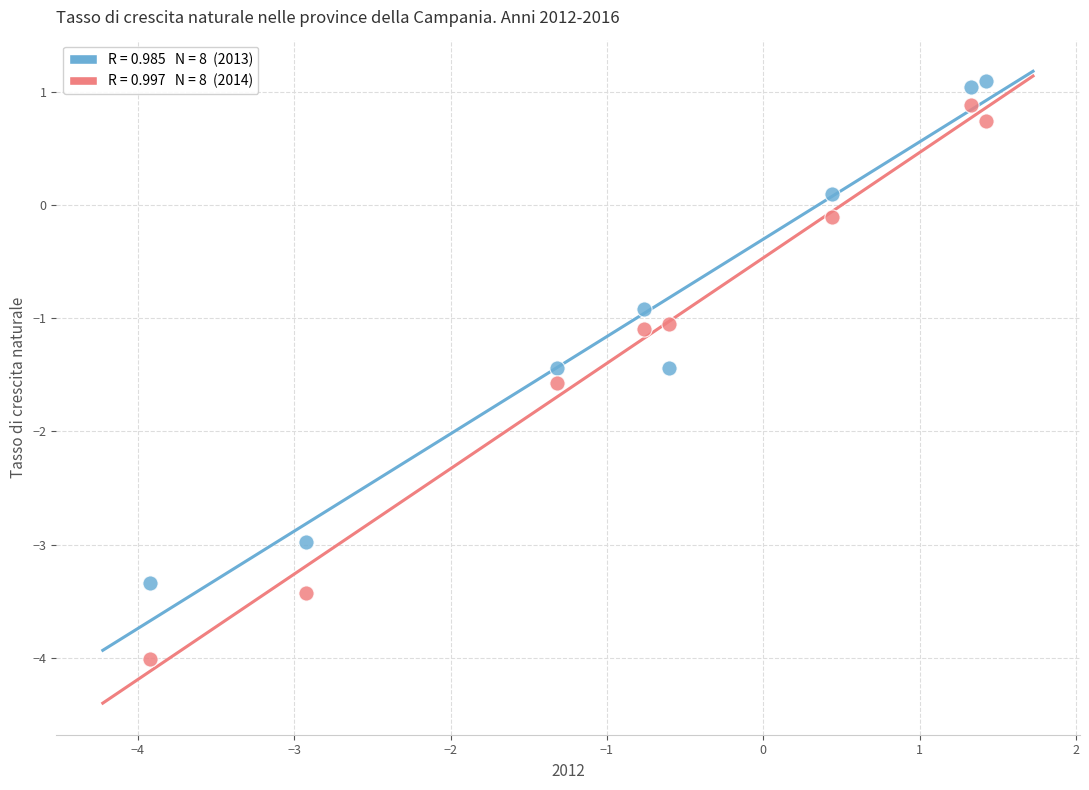

Across all data points, what is the range of X values (max minus min)?

5.4